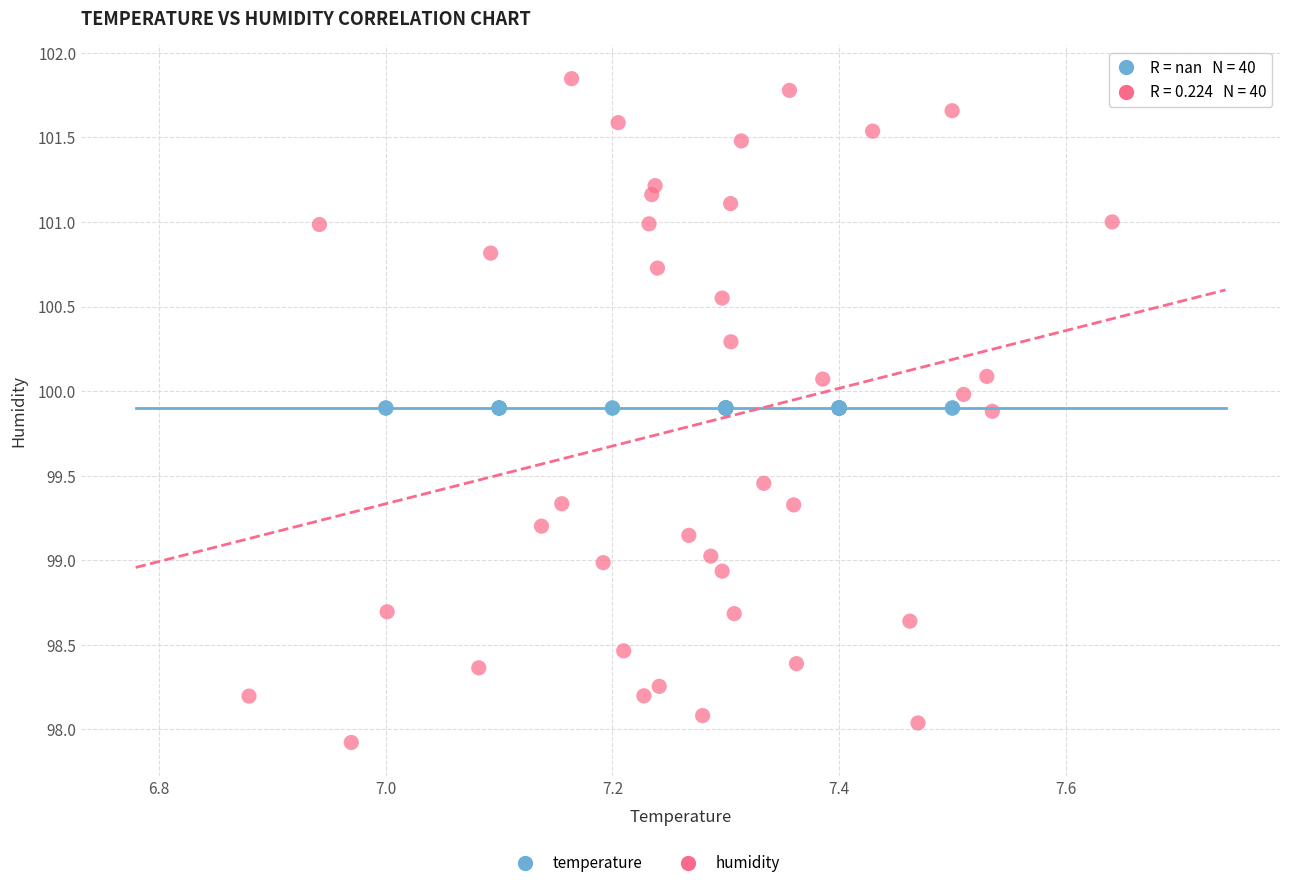

Which series reaches the maximum Y coordinate?

humidity